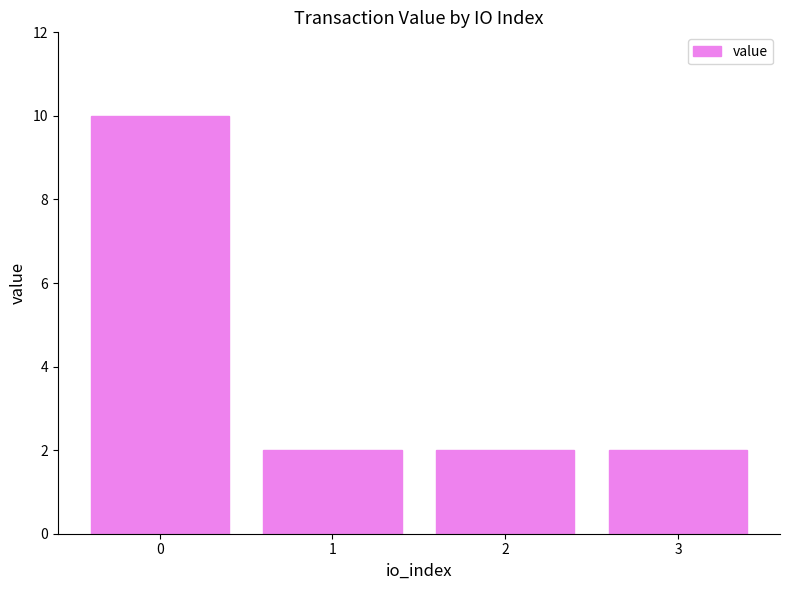

How many bars are there in total?

4